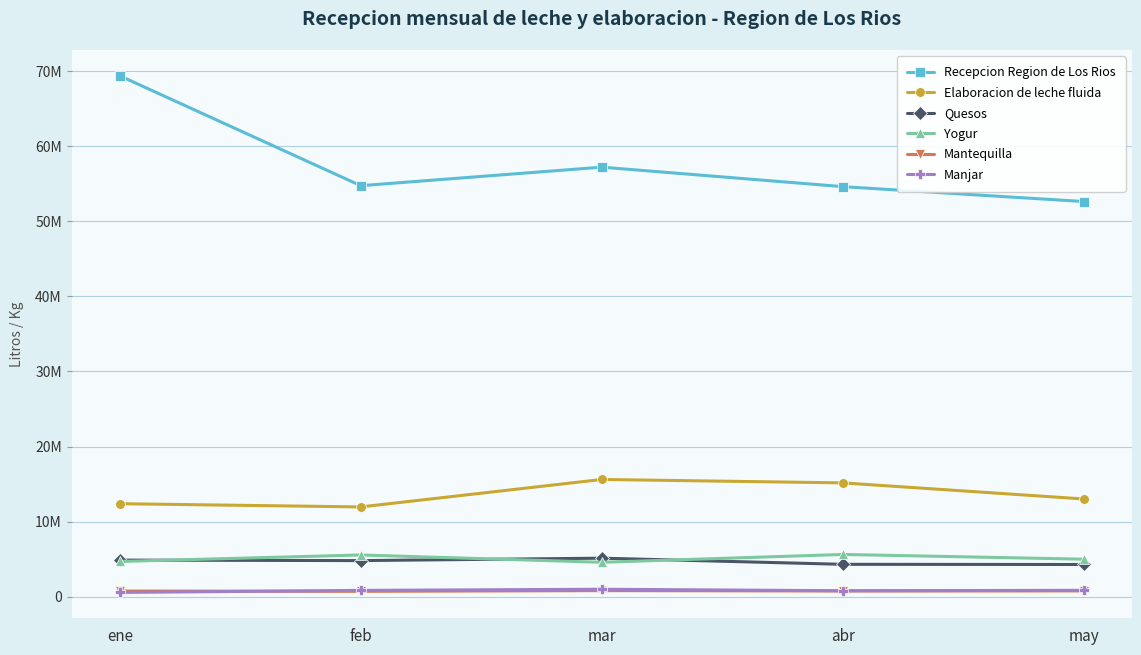

What are all the series names shown in the legend?

Recepcion Region de Los Rios, Elaboracion de leche fluida, Quesos, Yogur, Mantequilla, Manjar